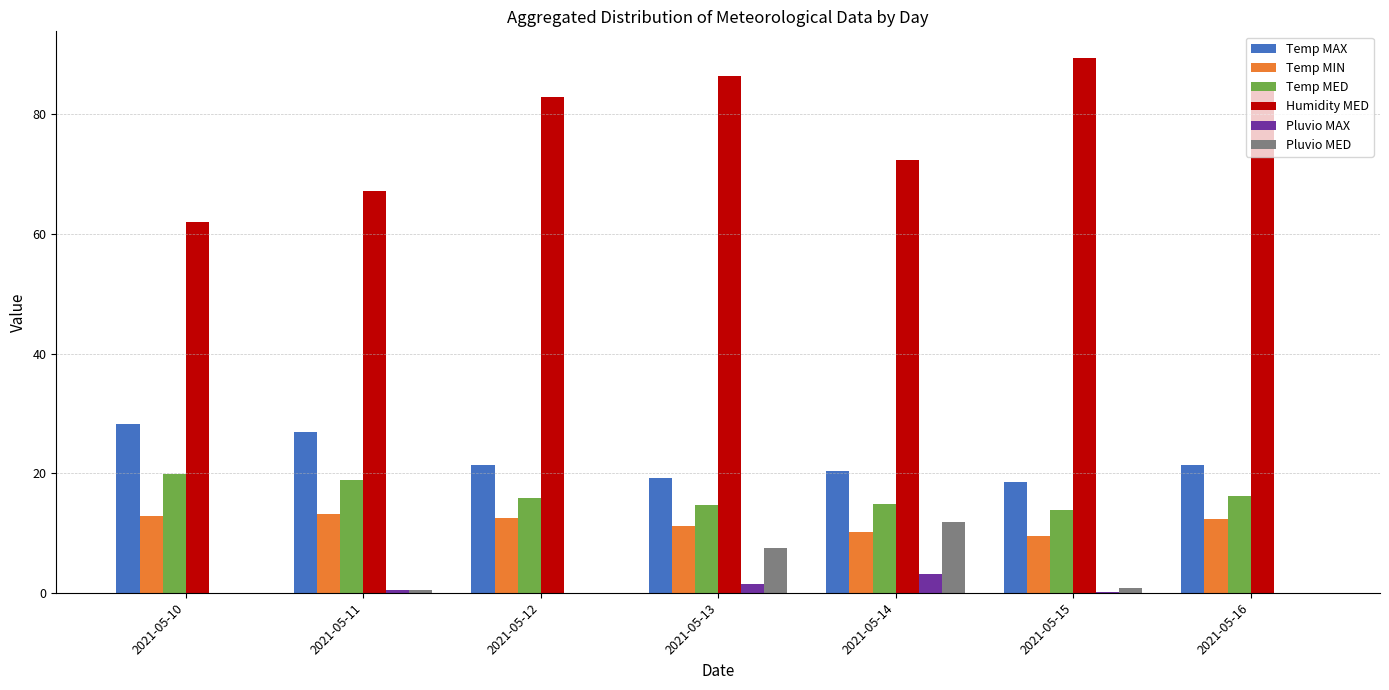

What is the greatest value displayed?

89.4